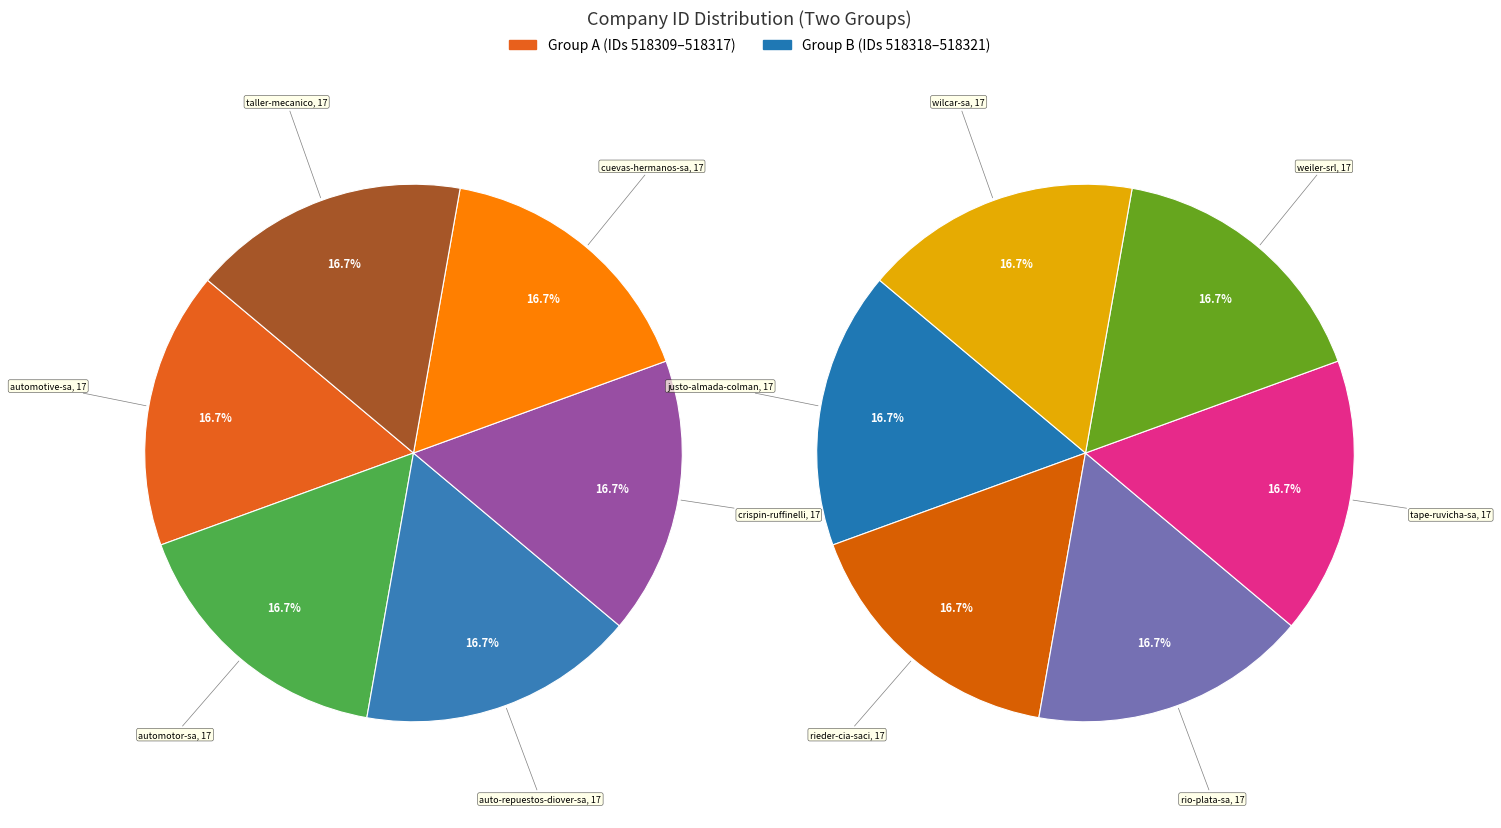

Rank the categories by value from highest to lowest.

tape-ruvicha-sa, cuevas-hermanos-sa, crispin-ruffinelli, wilcar-sa, auto-repuestos-diover-sa, automotor-sa, justo-almada-colman, rieder-cia-saci, weiler-srl, taller-mecanico, automotive-sa, rio-plata-sa